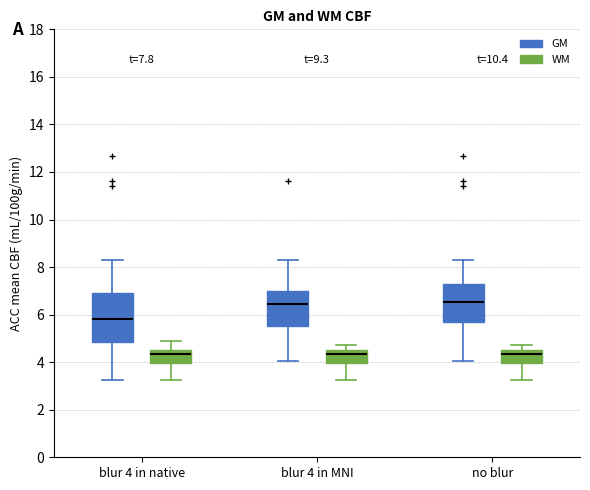

Reading left to right, read every box against the y-axis: the position of its median line, the range the box covers, and the ends of its whiskers. The values are not printed on the chart, so give them approximately, as read against the axis.

blur 4 in native (GM): median 5.8, box 4.8 to 7.0, whiskers 3.2 to 8.4
blur 4 in native (WM): median 4.4, box 4.0 to 4.6, whiskers 3.2 to 5.0
blur 4 in MNI (GM): median 6.4, box 5.6 to 7.0, whiskers 4.0 to 8.4
blur 4 in MNI (WM): median 4.4, box 4.0 to 4.6, whiskers 3.2 to 4.8
no blur (GM): median 6.6, box 5.6 to 7.2, whiskers 4.0 to 8.4
no blur (WM): median 4.4, box 4.0 to 4.6, whiskers 3.2 to 4.8